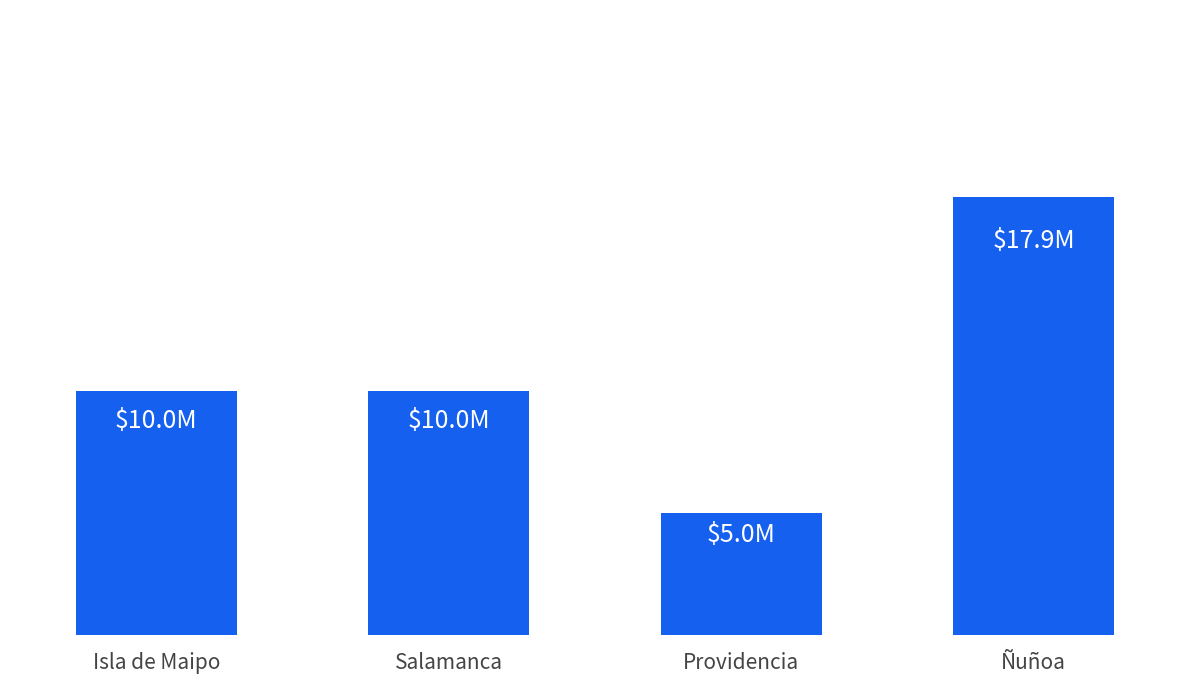

At which label is the value closest to 11452121?

Isla de Maipo